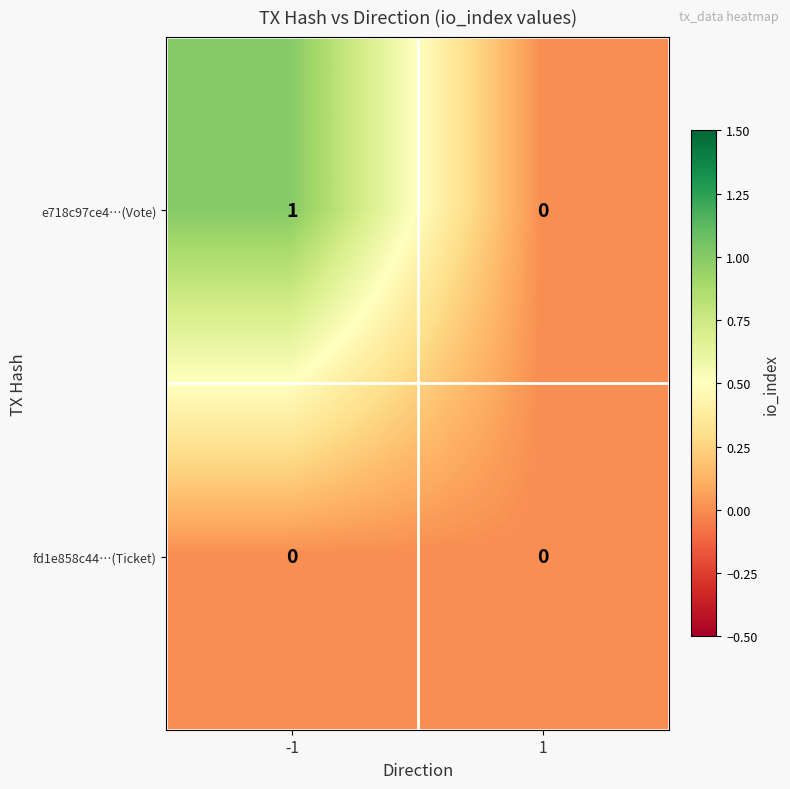

Reading left to right, extract all data points from this chart.

e718c97ce4…(Vote): -1=1	1=0
fd1e858c44…(Ticket): -1=0	1=0